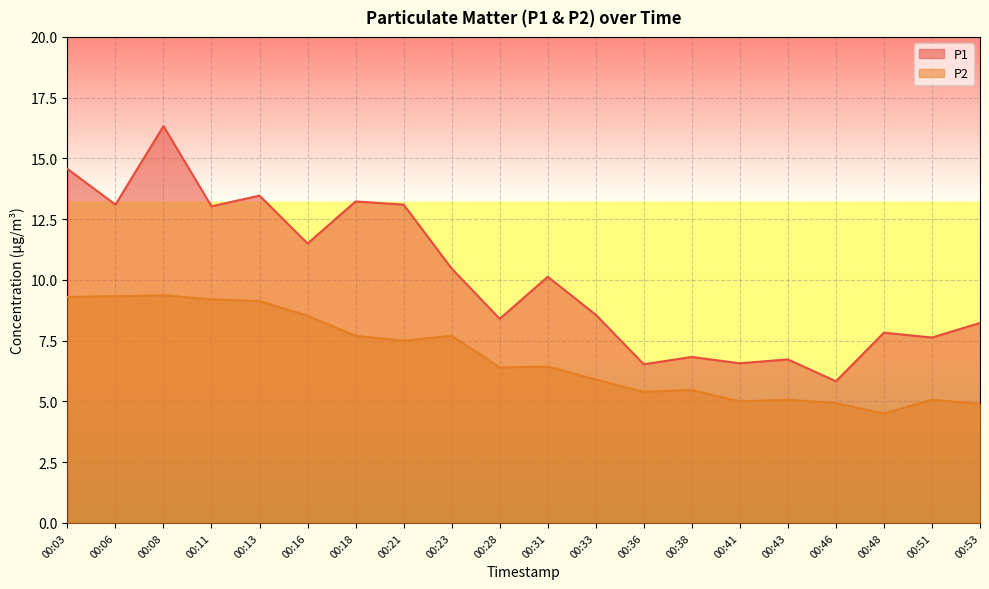

Where does the P2 series first go above 6?

00:03